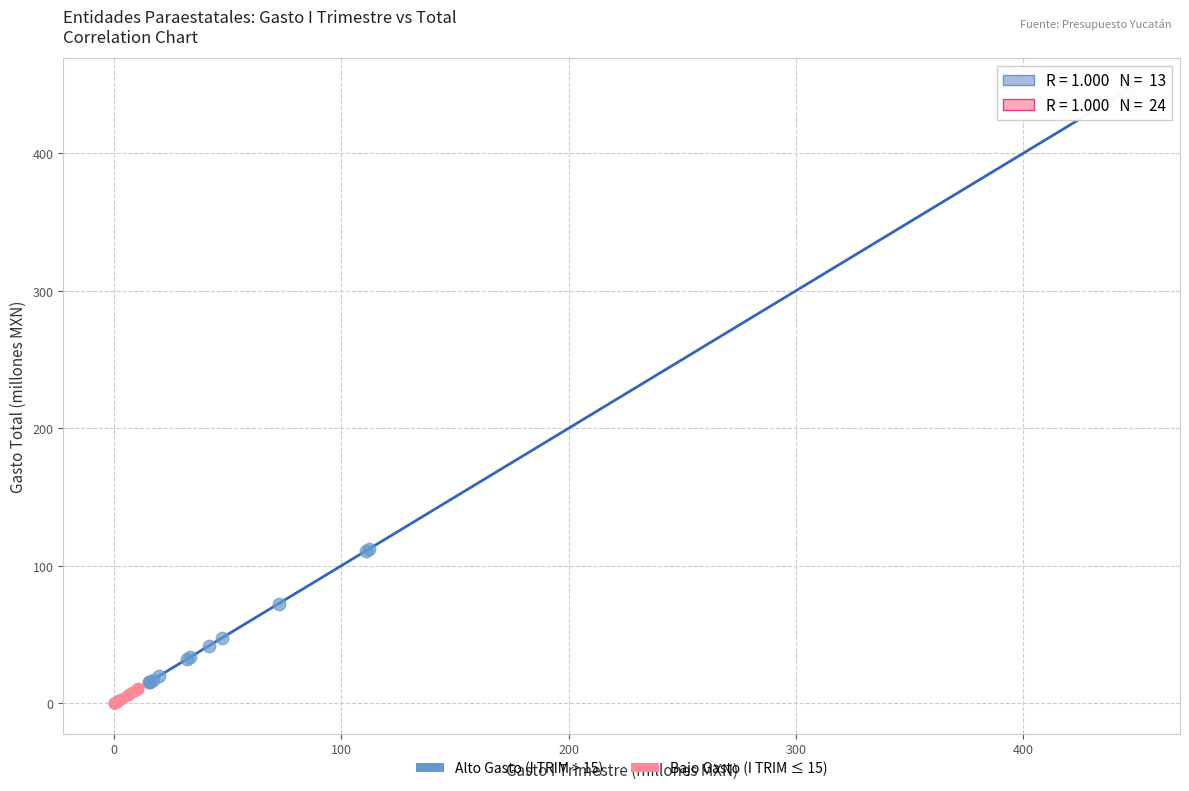

What are all the series names shown in the legend?

Alto Gasto (I TRIM > 15), Bajo Gasto (I TRIM ≤ 15)